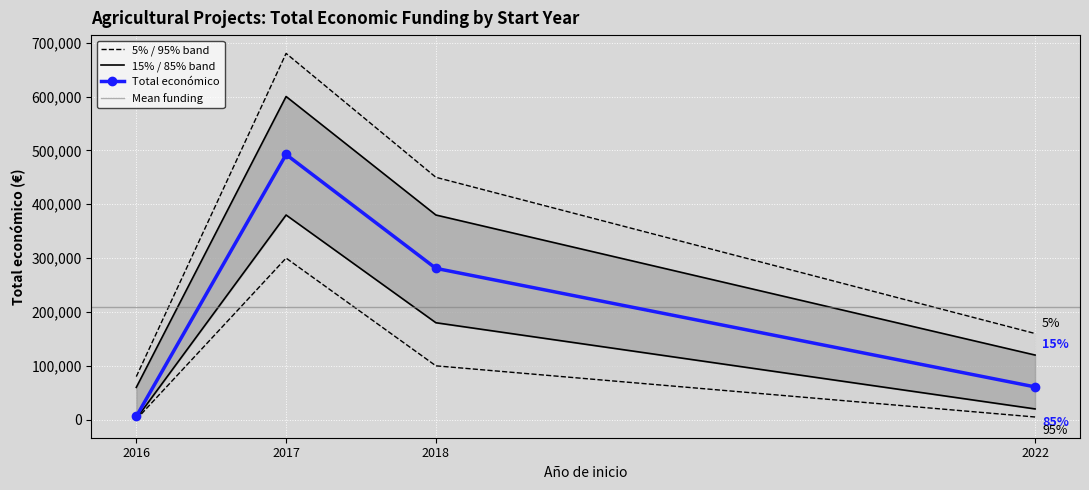

How many data points are above 280962?

1